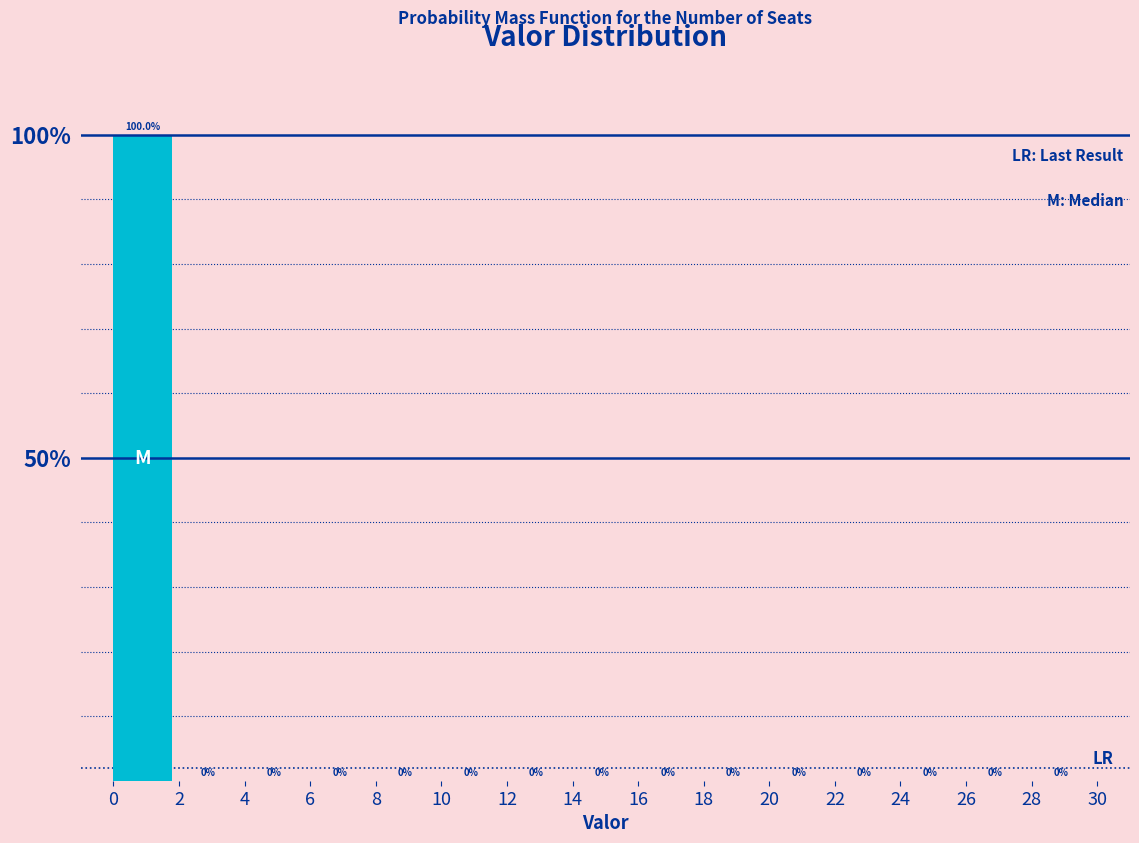

Reading right to left, transcribe all the data shown in this chart.

28=0	26=0	24=0	22=0	20=0	18=0	16=0	14=0	12=0	10=0	8=0	6=0	4=0	2=0	0=100